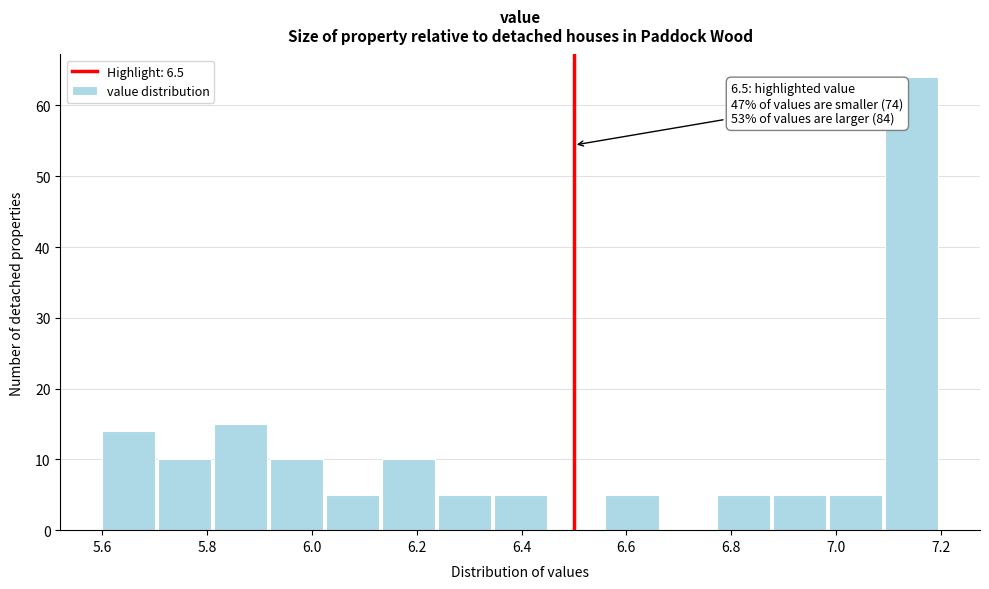

Which range on the x-axis has the tallest bar?

7.10 to 7.20